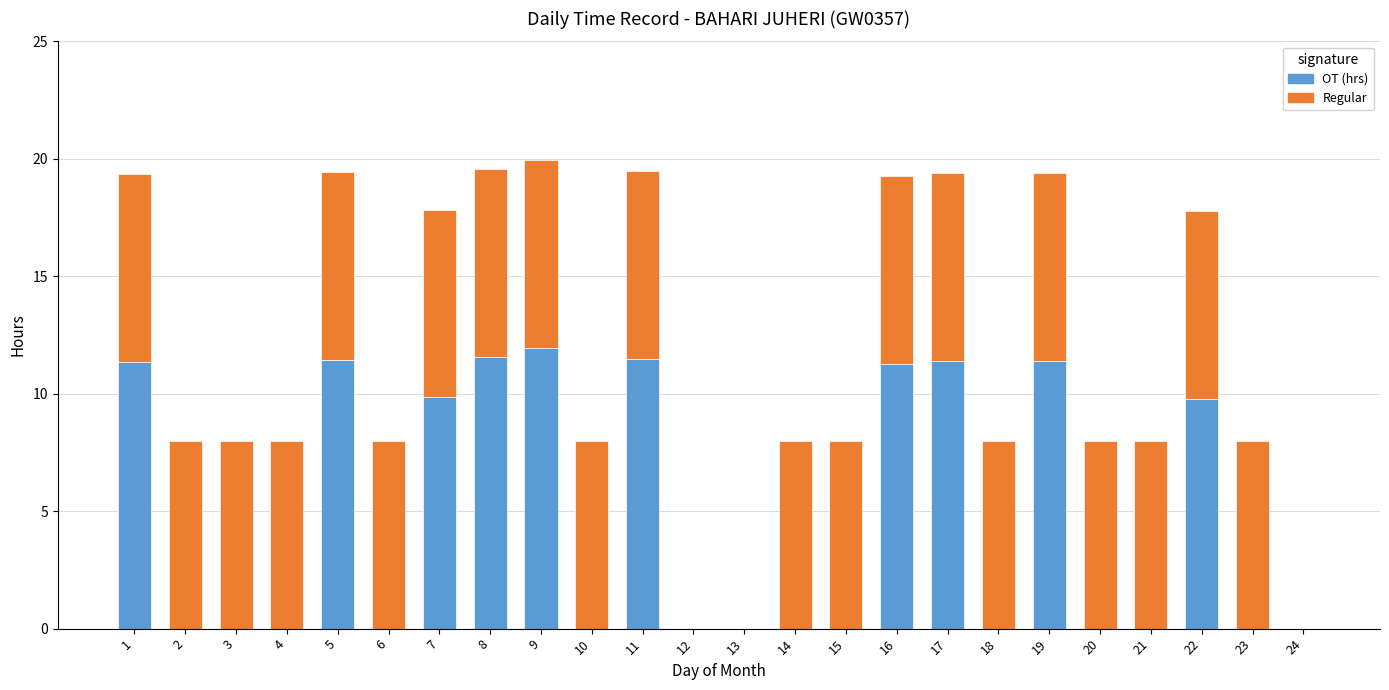

True or false: OT (hrs) has a value of 0.0 at 20.

True